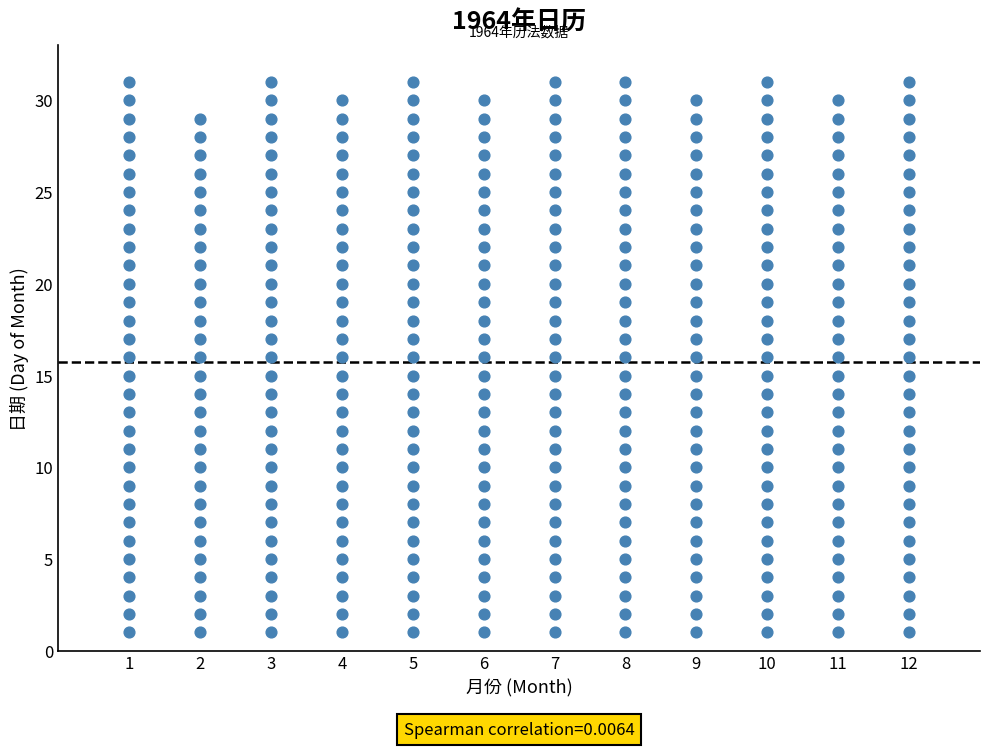

What is the range of X values (max minus min)?

11